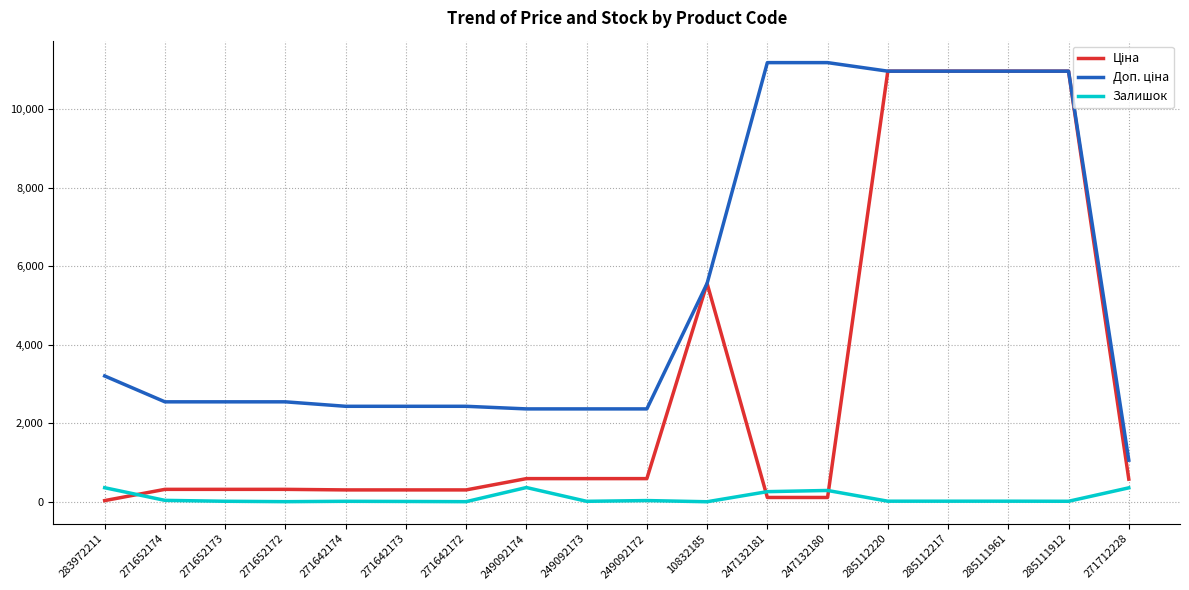

What is the maximum value for Залишок?

365.0